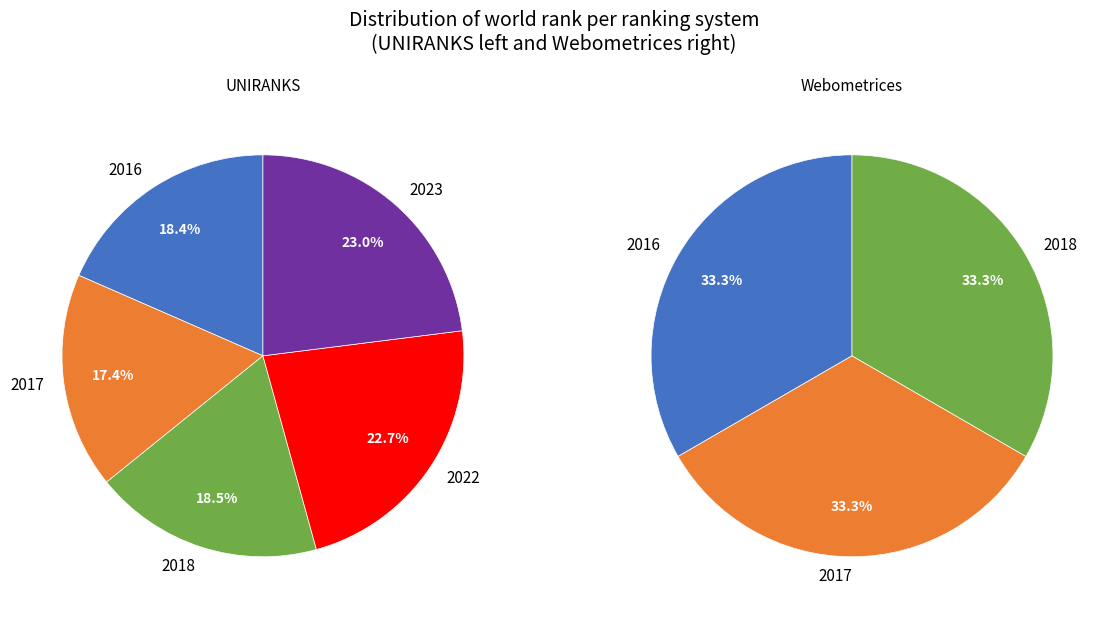

What percentage do 2023 and 2017 together represent?

40.4%